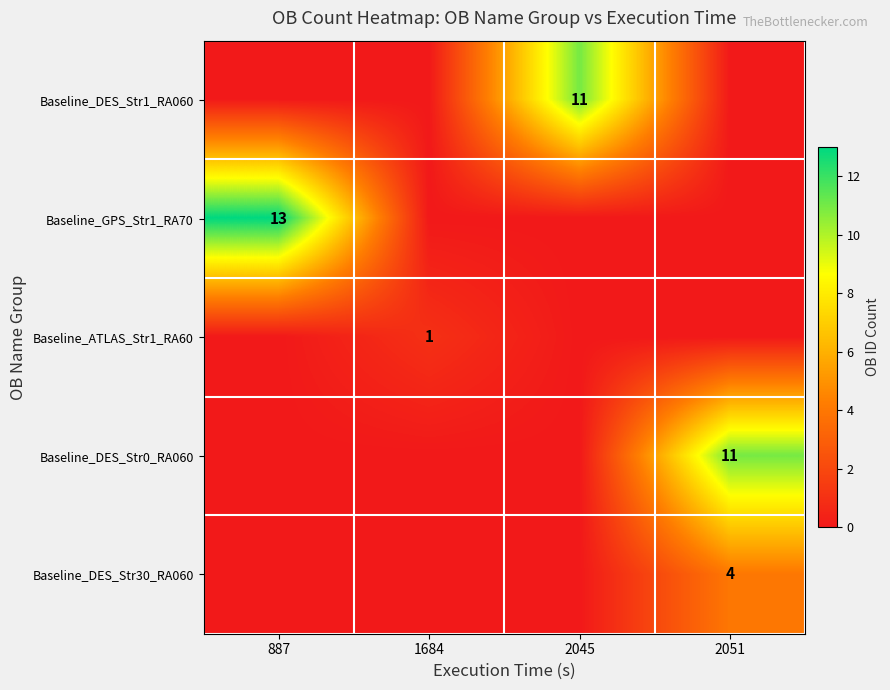

True or false: Baseline_GPS_Str1_RA70 has a value of 13 at 887.

True